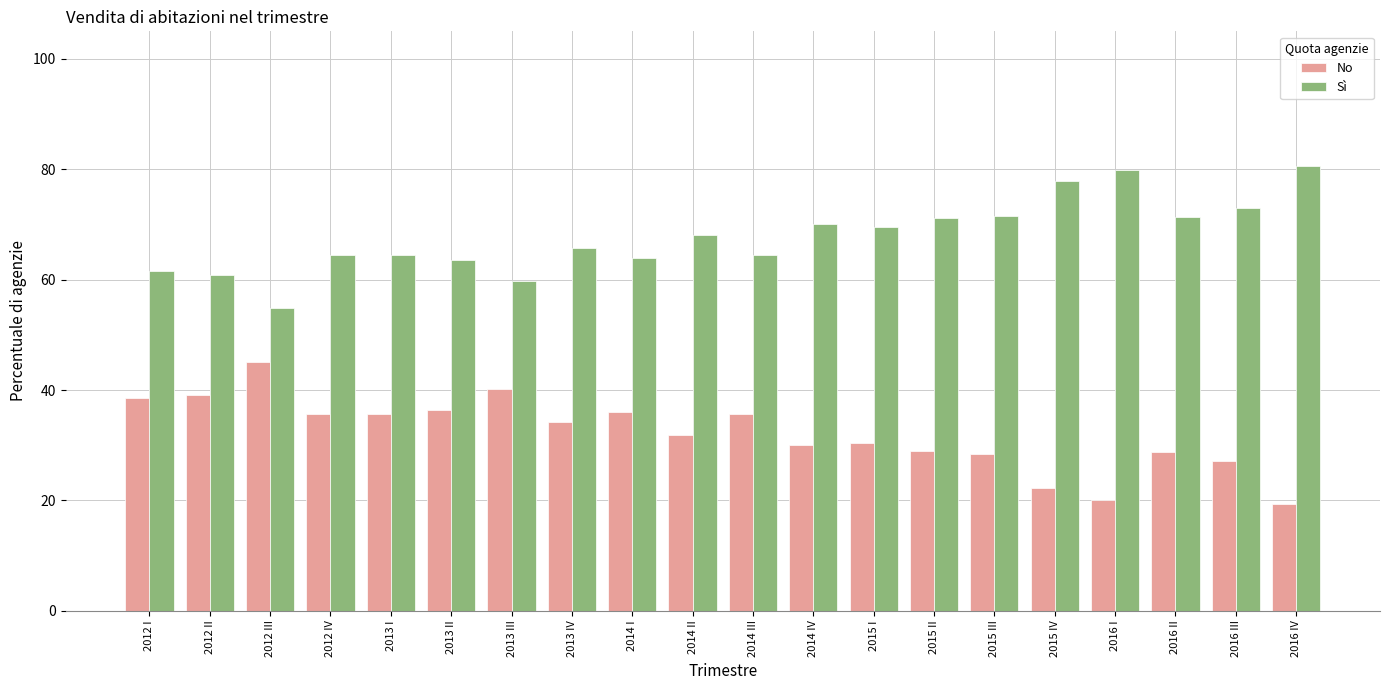

What is the difference between the maximum and minimum values in the Sì series?

25.7